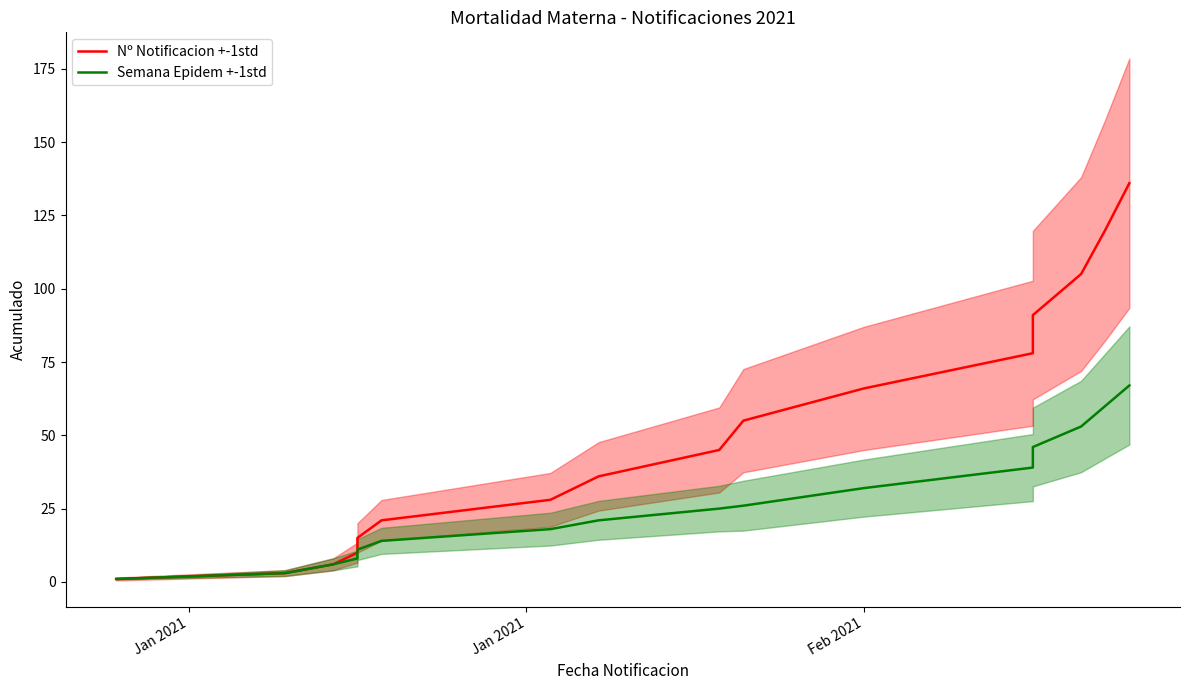

What are all the series names shown in the legend?

Nº Notificacion +-1std, Semana Epidem +-1std